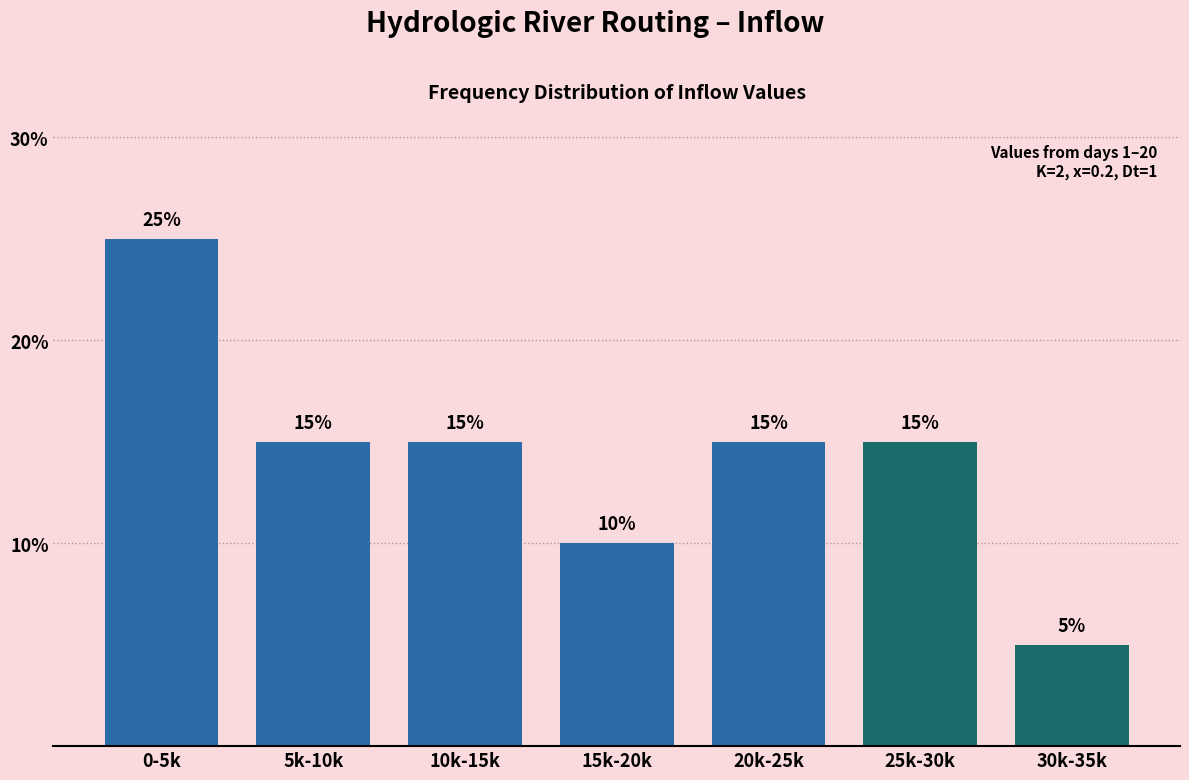

Reading left to right, list all the values displayed in this chart.

0-5k=25	5k-10k=15	10k-15k=15	15k-20k=10	20k-25k=15	25k-30k=15	30k-35k=5